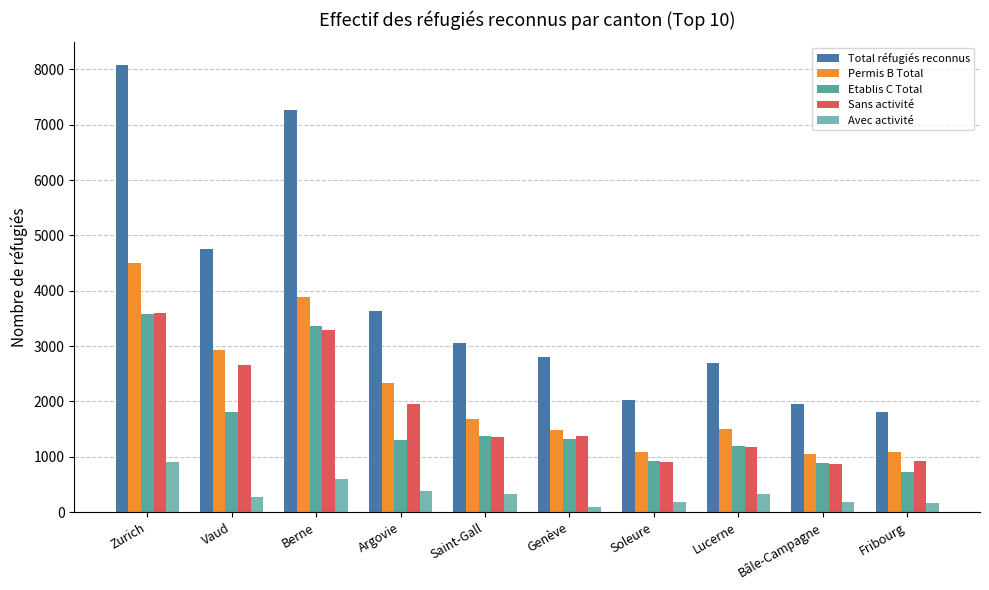

Which category has the lowest value in the Etablis C Total series?

Fribourg